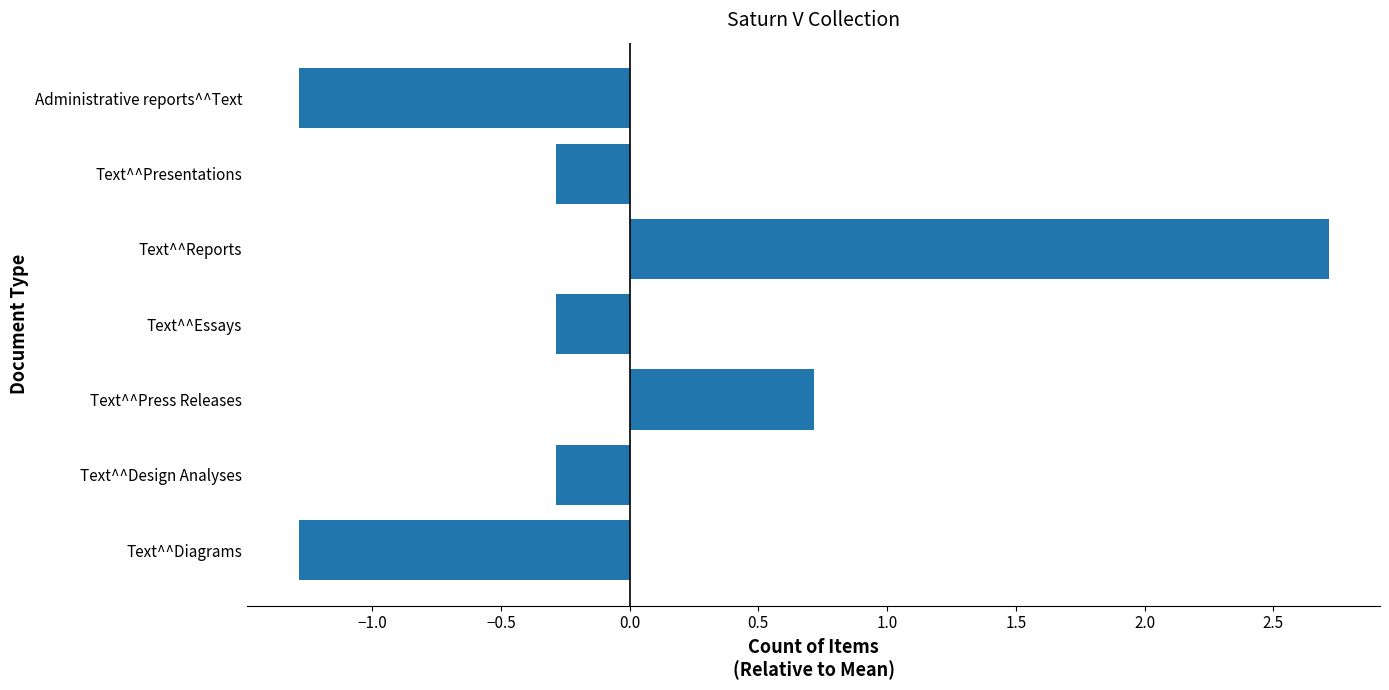

Does the chart contain any negative values?

Yes